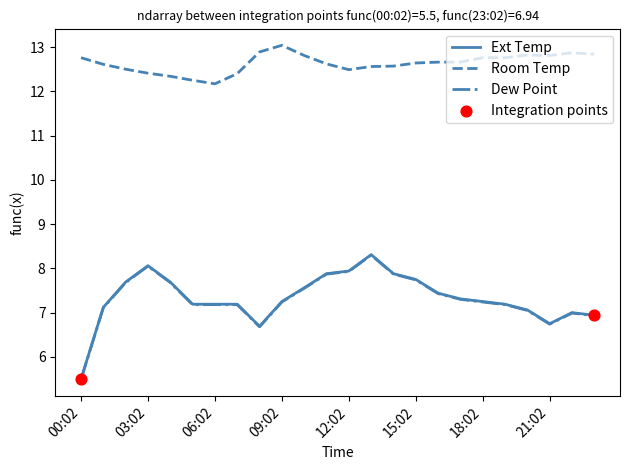

True or false: Room Temp and Dew Point intersect in this chart.

False